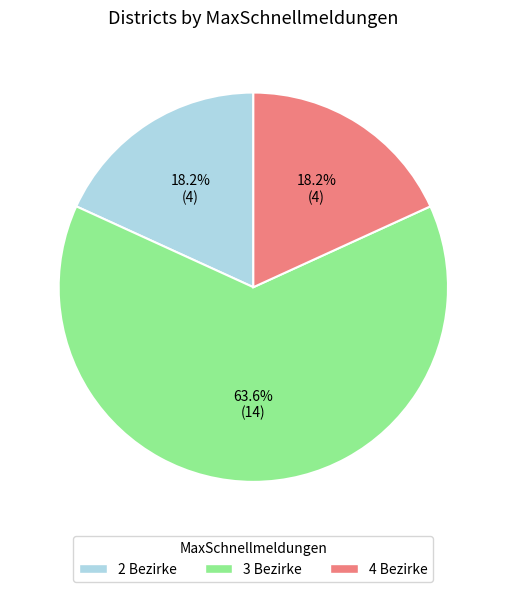

To the nearest percent, what portion does 3 represent?

64%